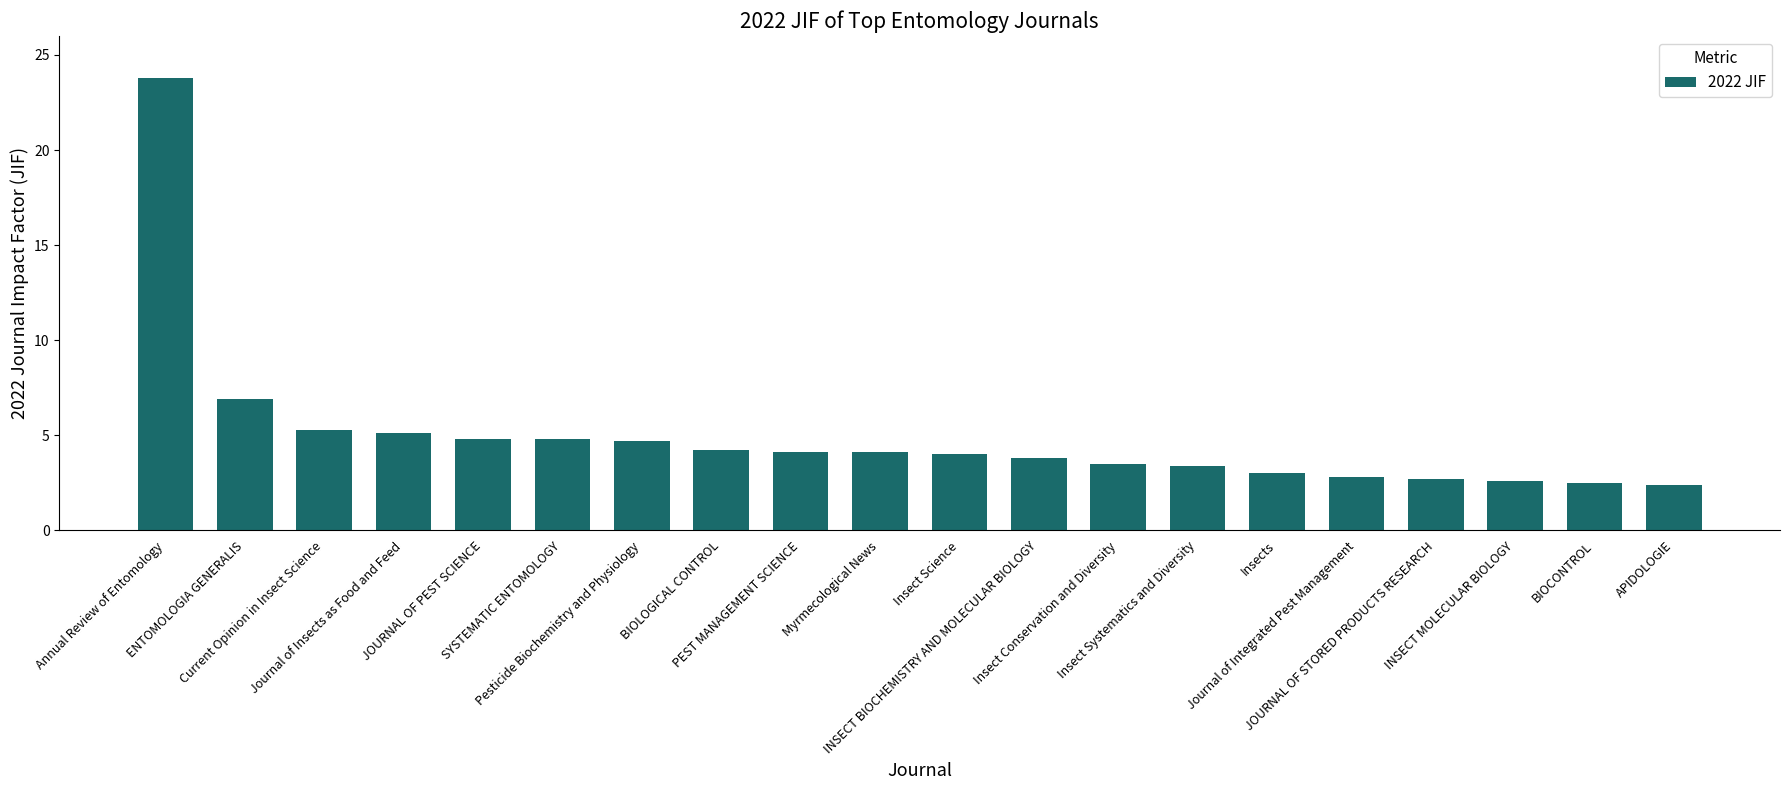

What is the difference between the maximum and second lowest values?

21.3